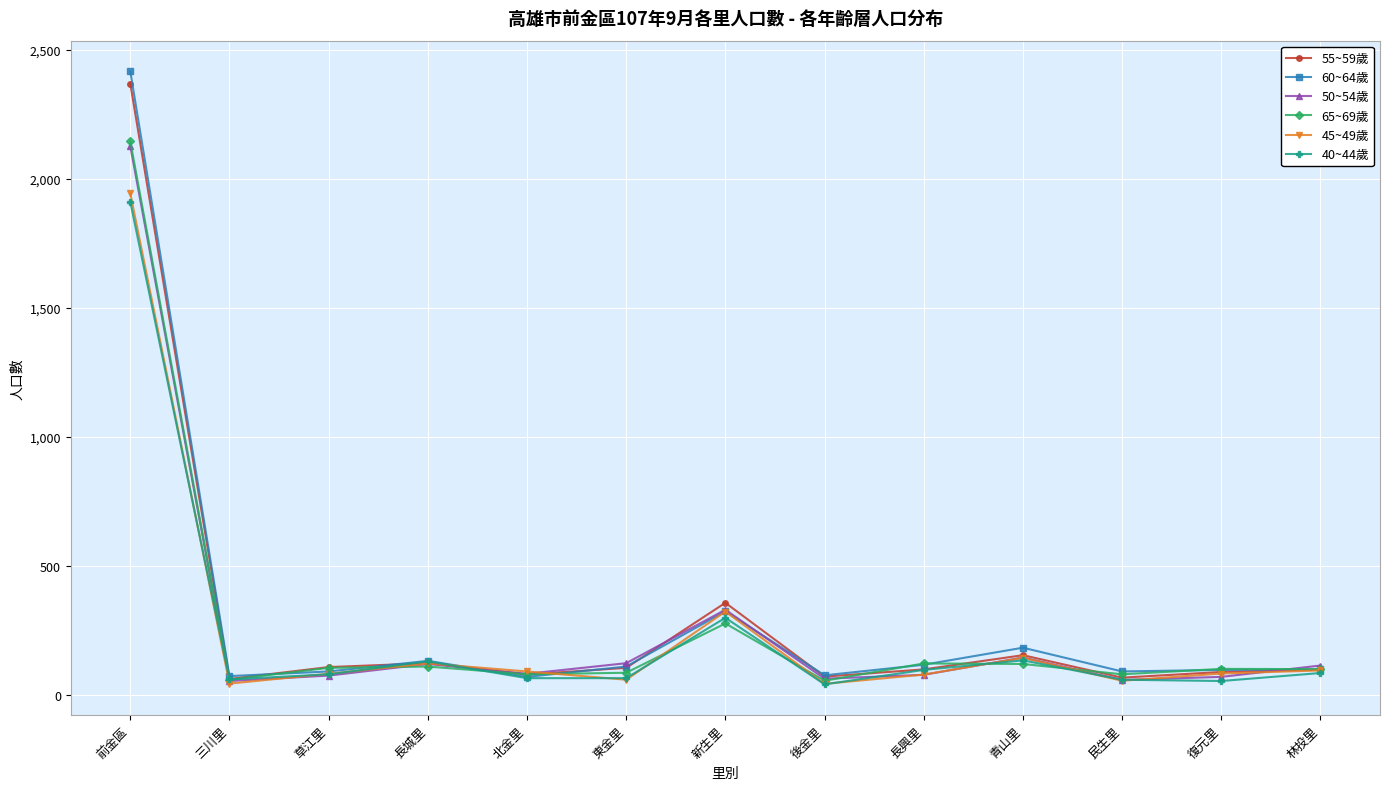

Which series has the largest range (max minus min)?

60~64歲